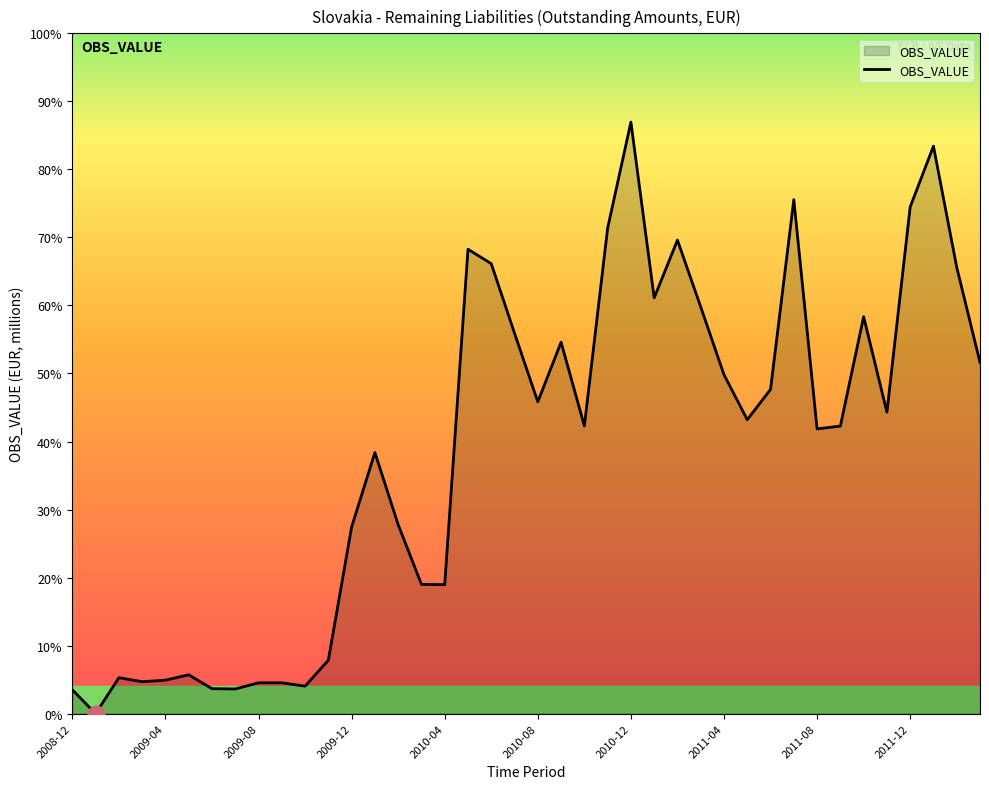

Is this an area chart (filled region under the line)?

Yes